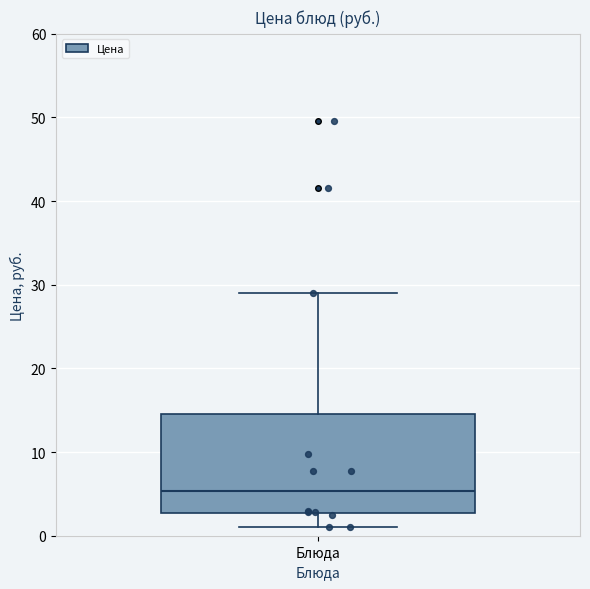

Where does the upper whisker of the box for Блюда end on the y-axis? The values are not printed on the chart, so give them approximately, as read against the axis.

29